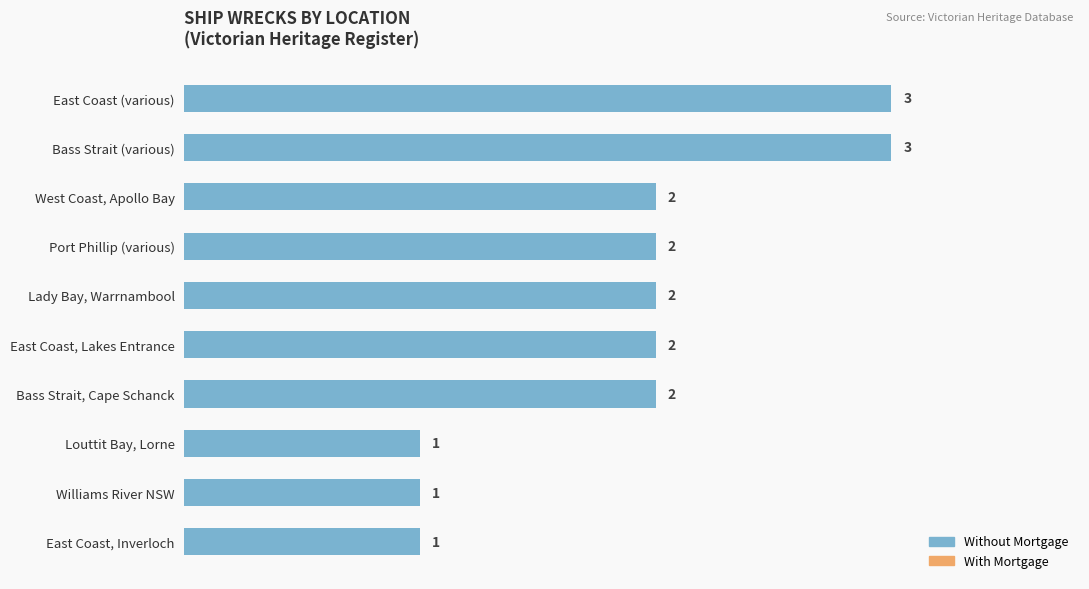

What is the difference between the maximum and second lowest values?

2